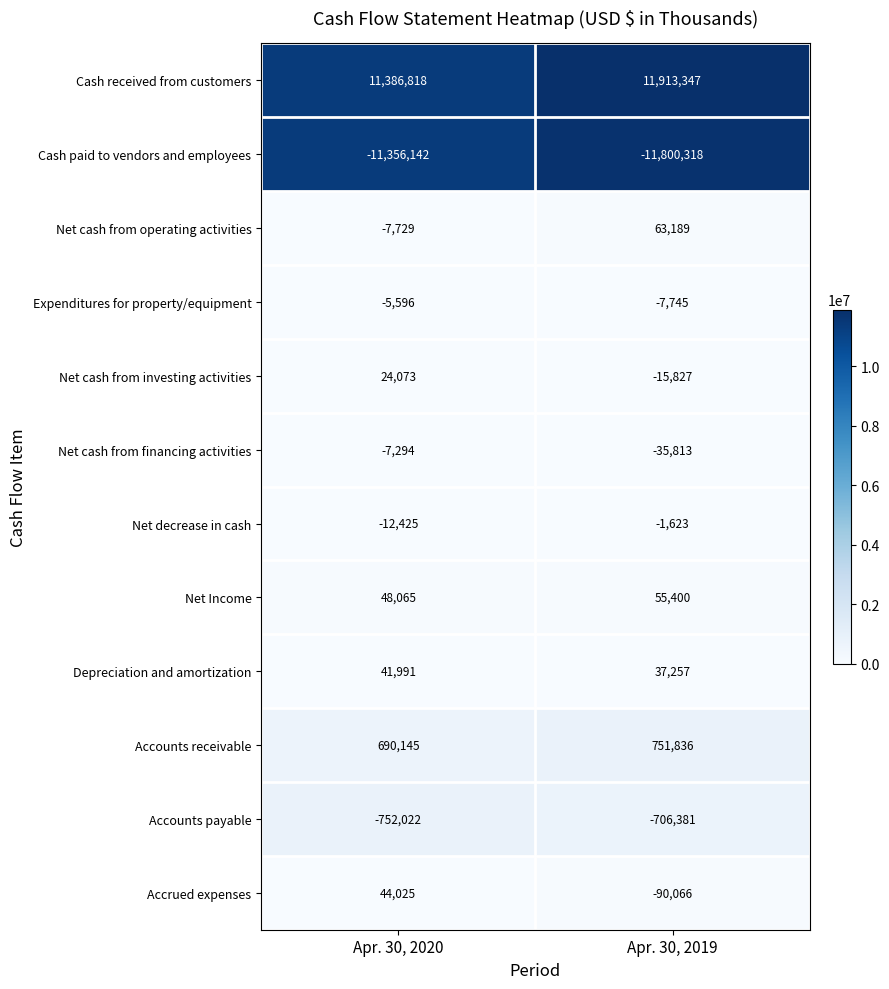

How many series are shown in this chart?

12